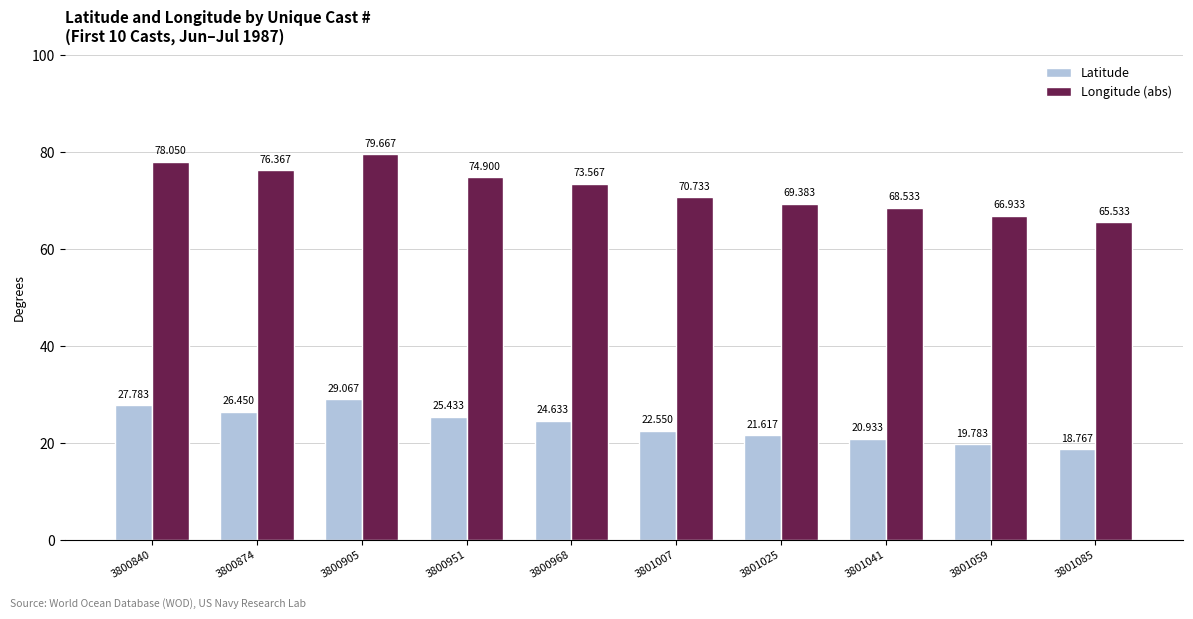

The value of Latitude at 3800840 is 27.8. True or false?

True